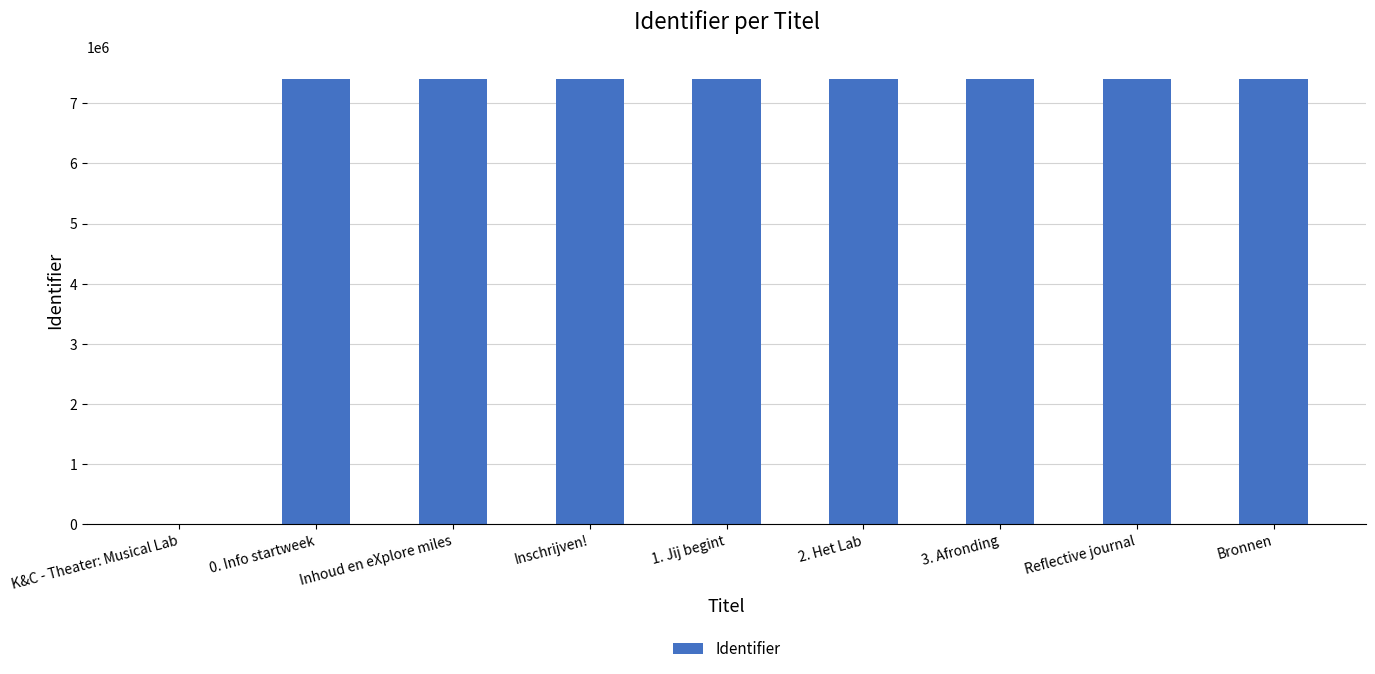

What is the ratio of the value at 2. Het Lab to the value at Bronnen?

1.0